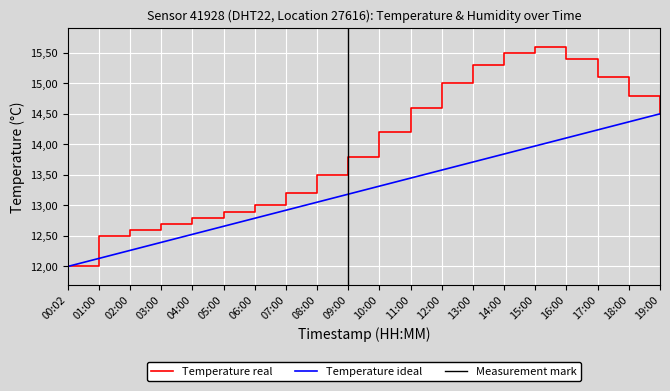

Where is the data nearest to the value 13?

06:00